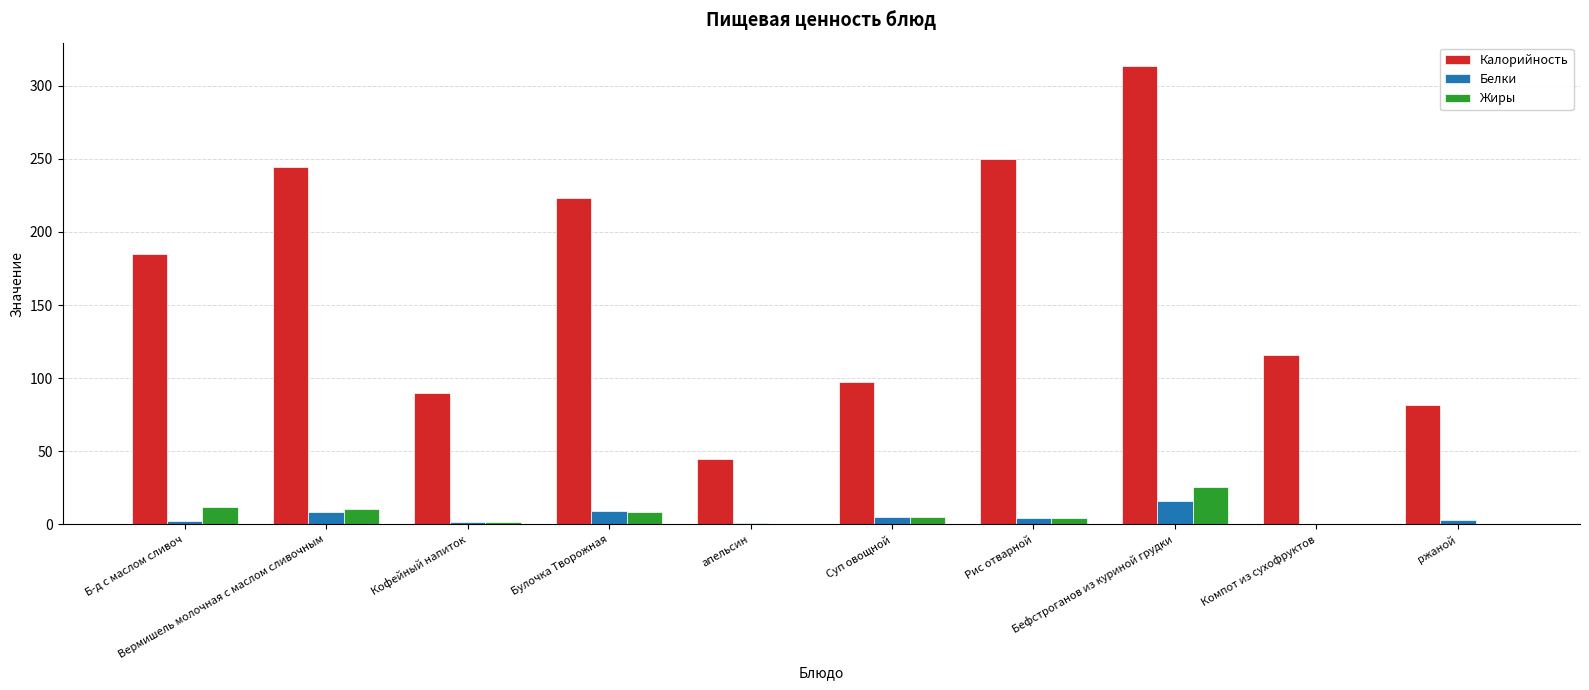

What is the difference between the Калорийность values at Вермишель молочная с маслом сливочным and Компот из сухофруктов?

128.3